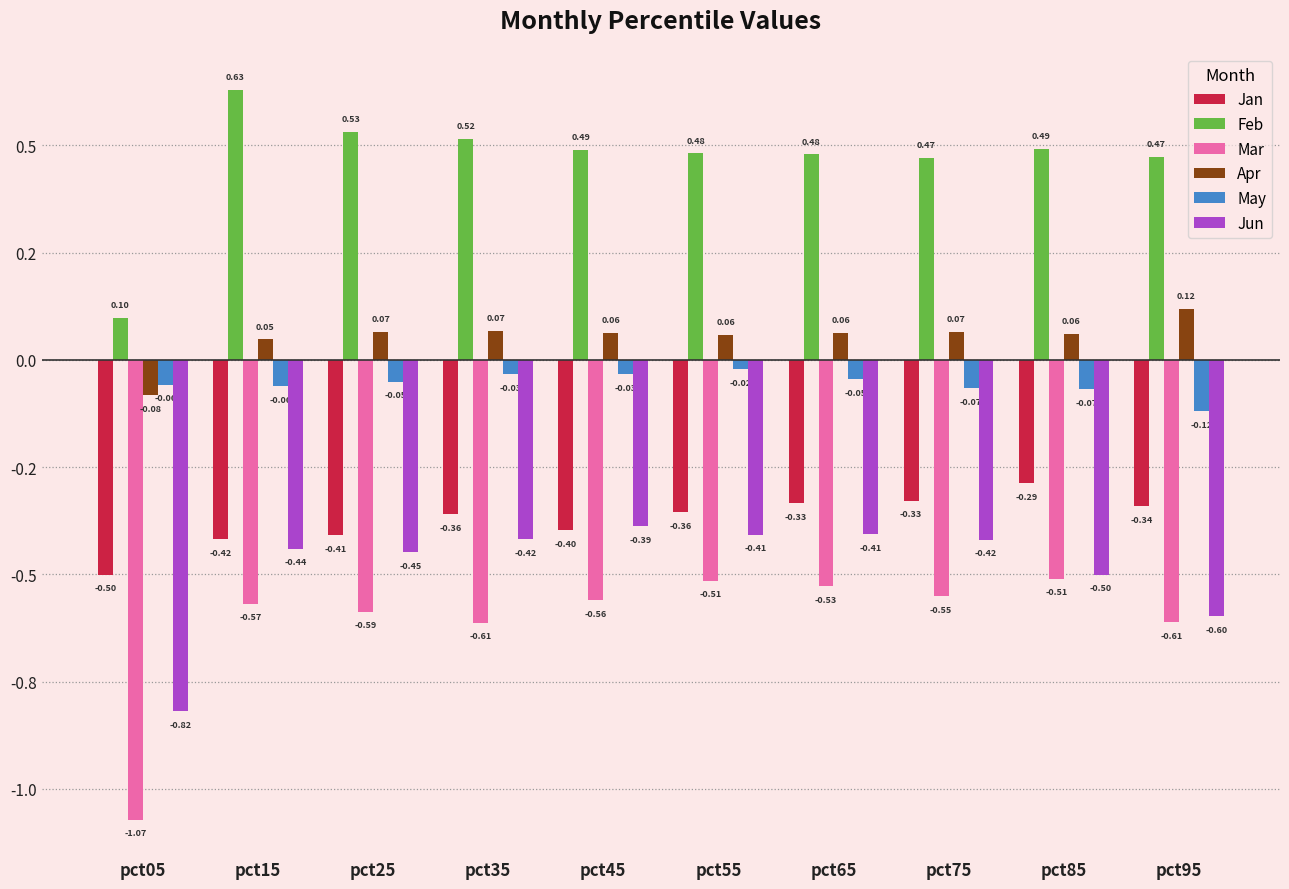

Does the chart contain stacked bars?

No